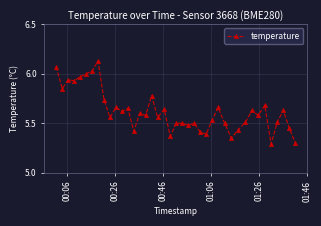

What is the sum of all values?

224.9